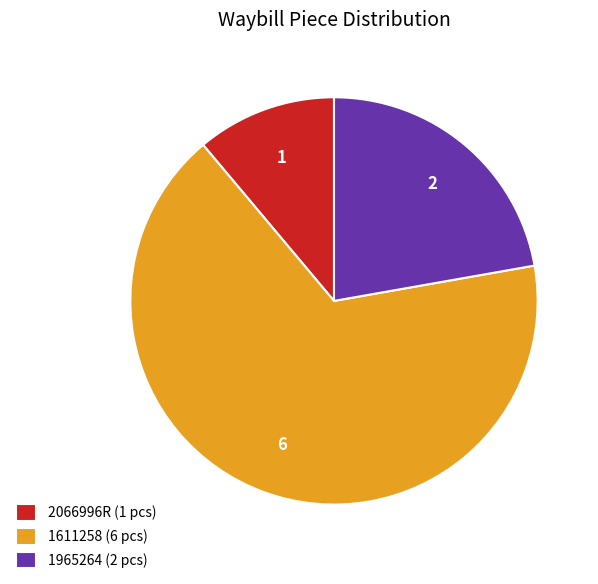

Which category accounts for the majority?

1611258